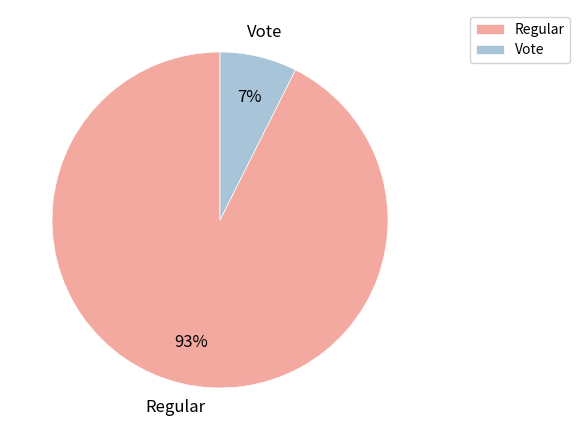

Is there a majority slice in this chart?

Yes